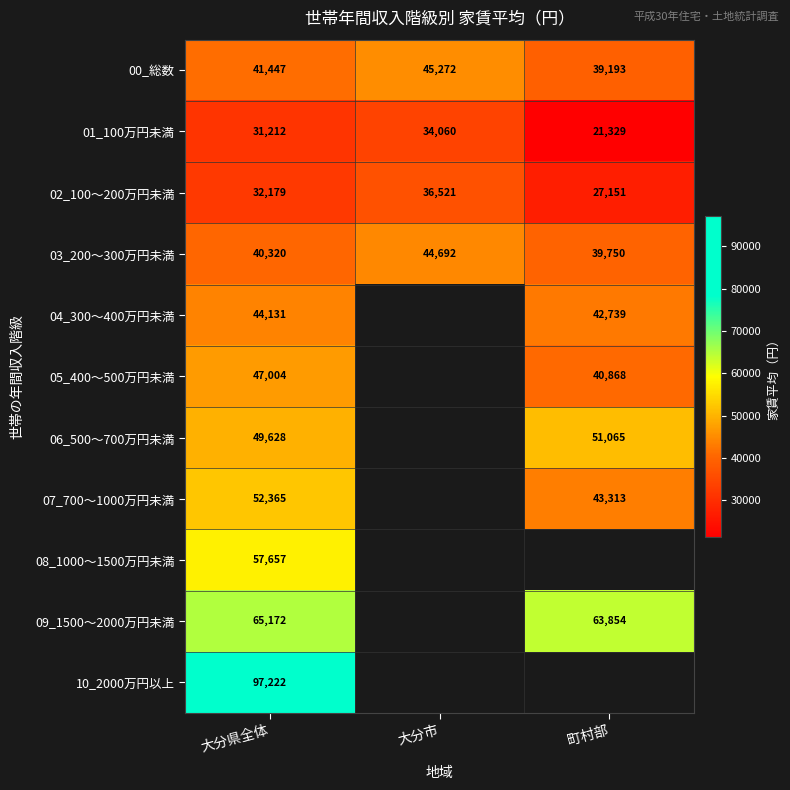

List the labels in order of 01_100万円未満 value, smallest first.

町村部, 大分県全体, 大分市